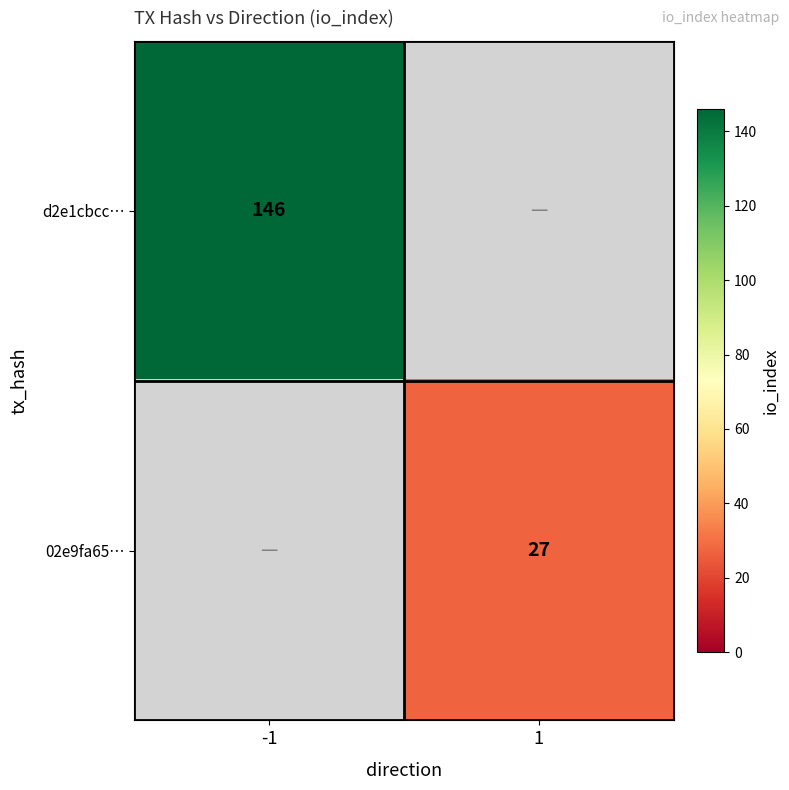

Count the number of categories in the chart.

2